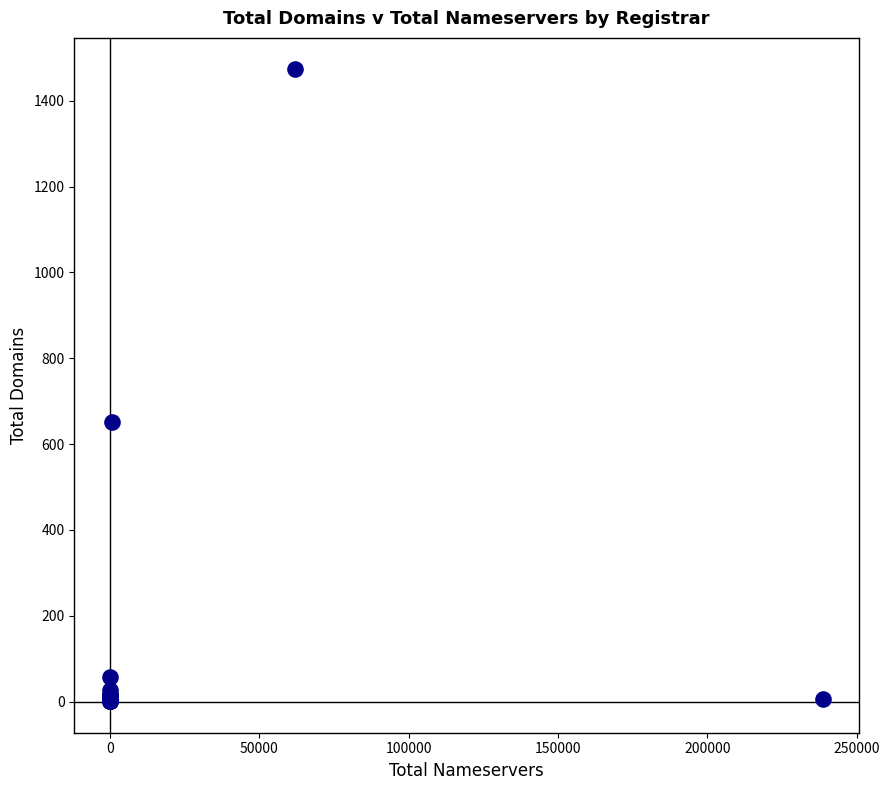

What Y value in the scatter plot is closest to 737?

651